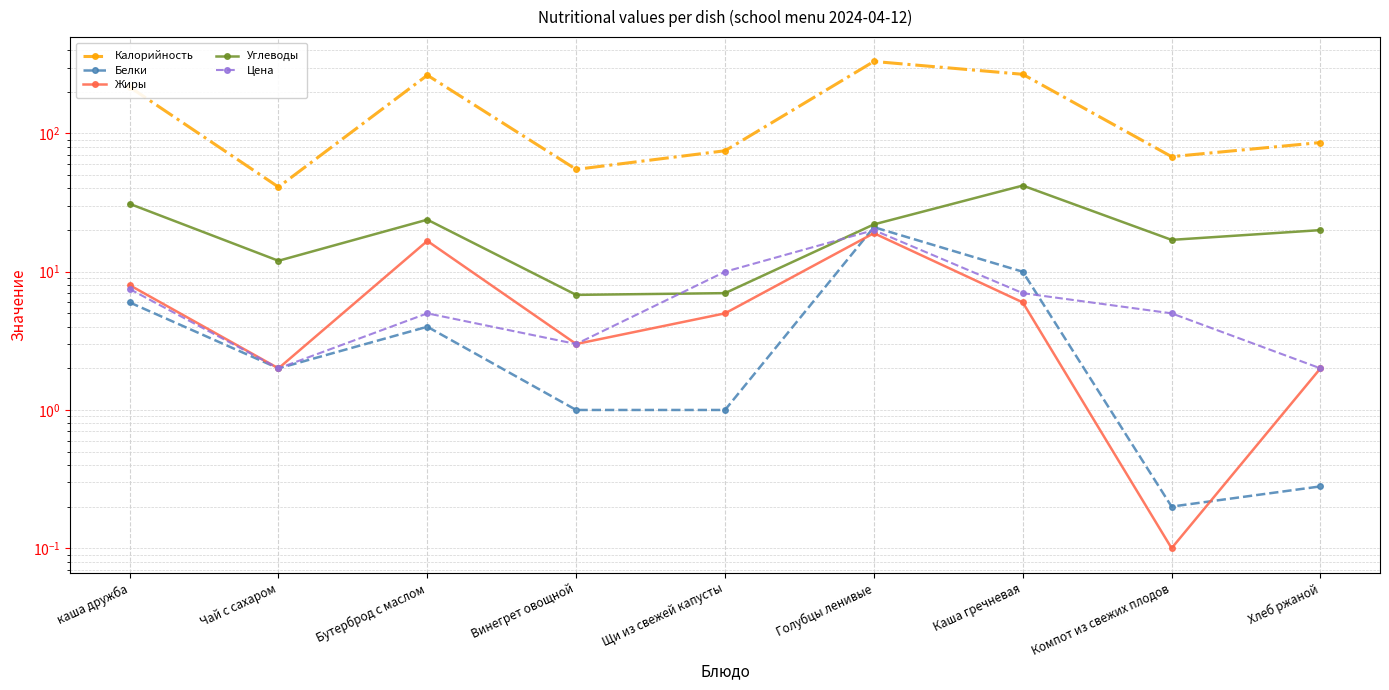

What is the spread (max minus min) of values at Каша гречневая?

262.0